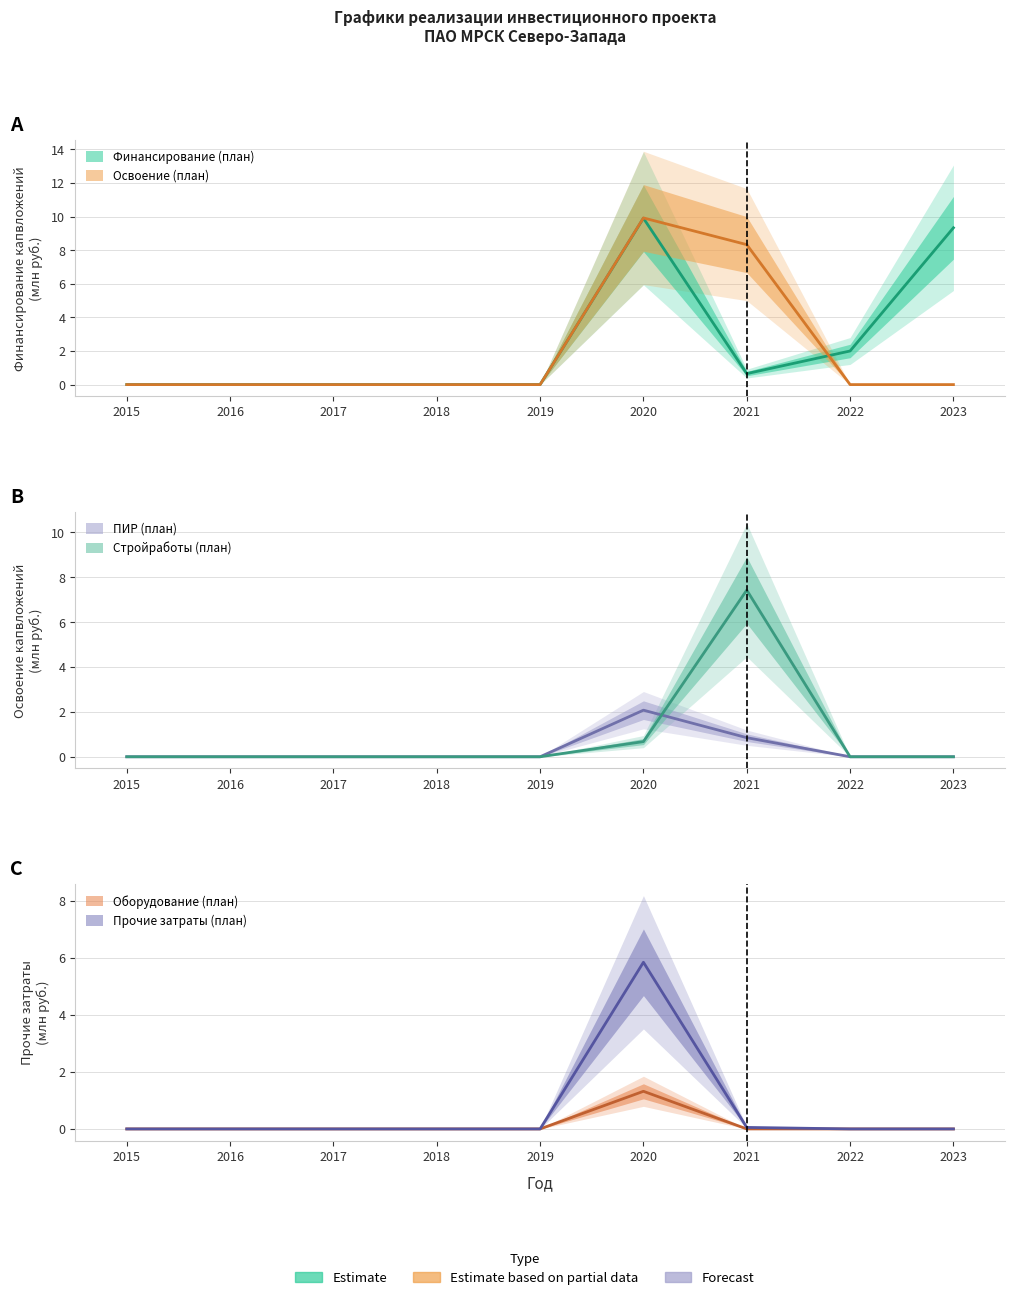

Which series changed the most between 2016 and 2023?

Финансирование (план)